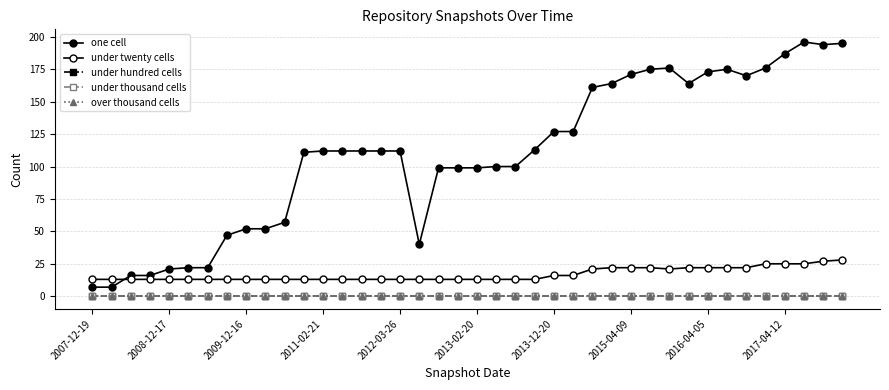

How many lines are shown in the chart?

5